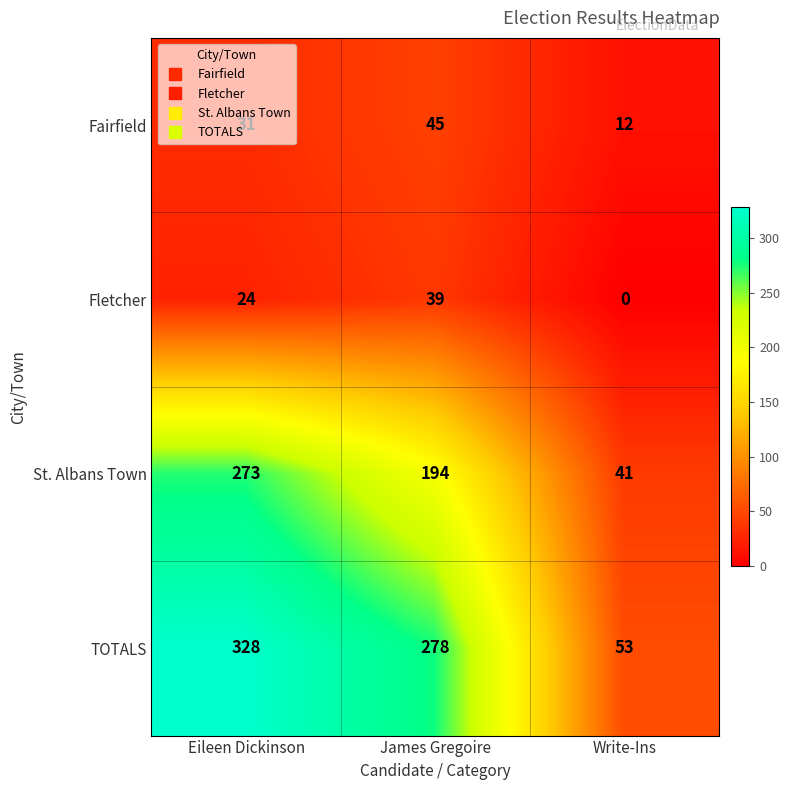

What value does the TOTALS series have at James Gregoire?

278